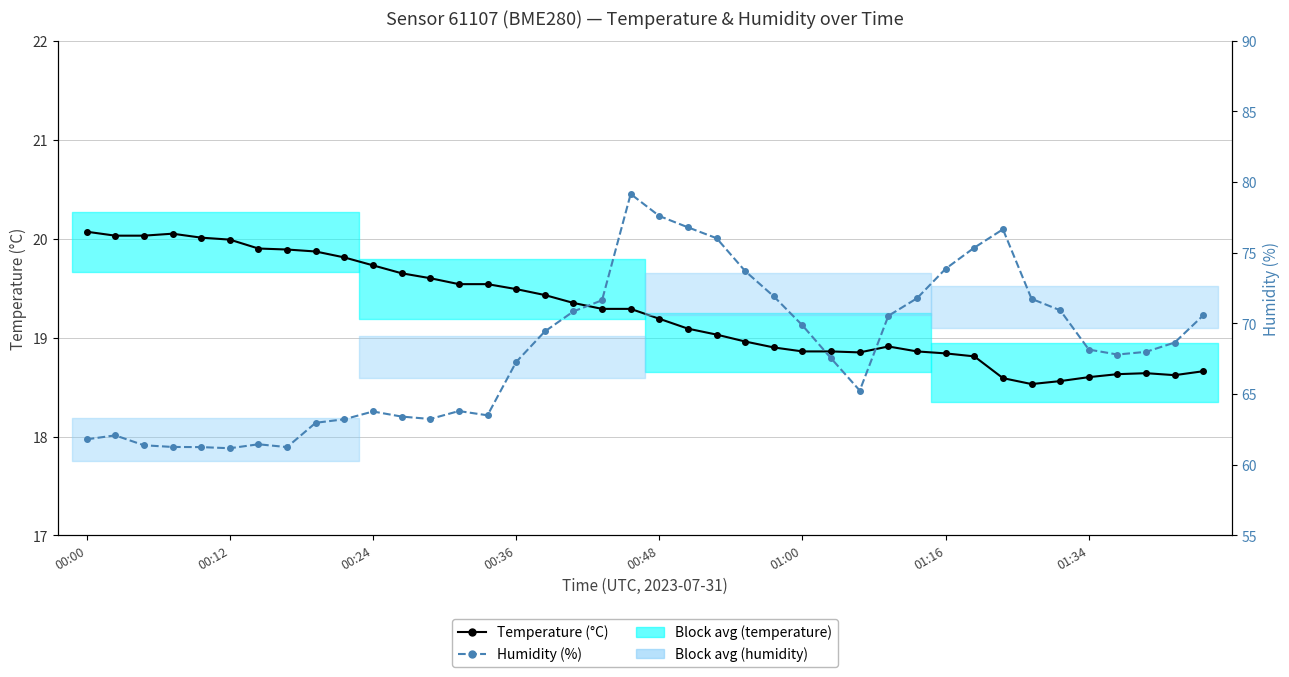

How many lines are shown in the chart?

2